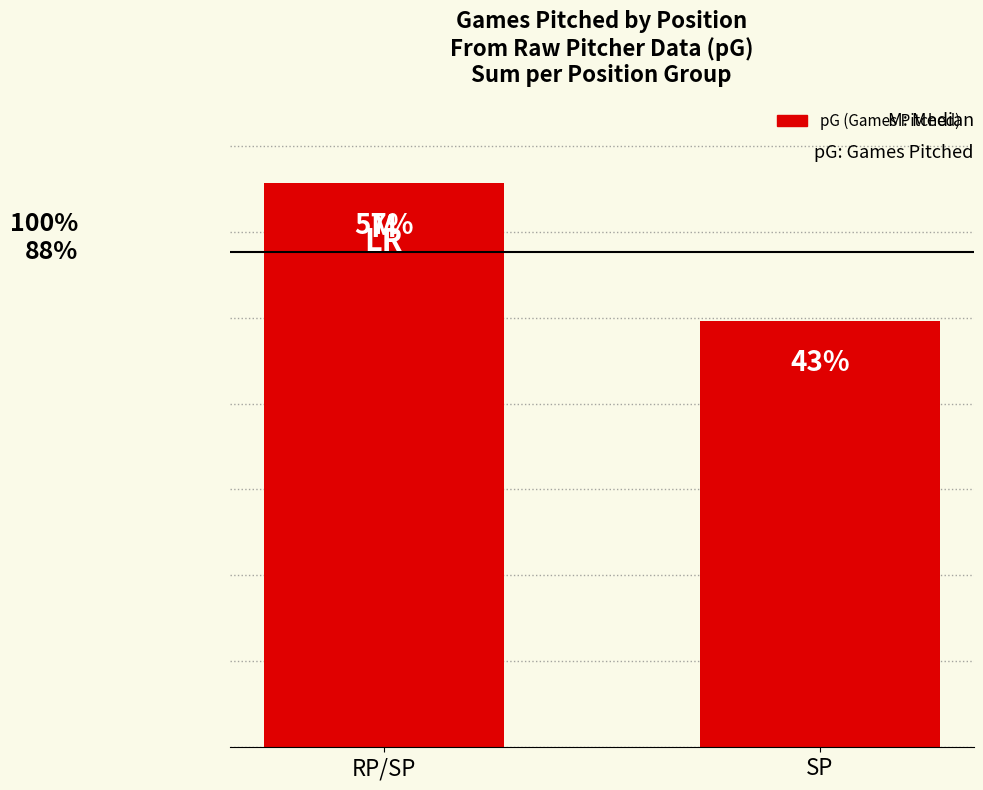

Is it true that the value at RP/SP is 164?

True